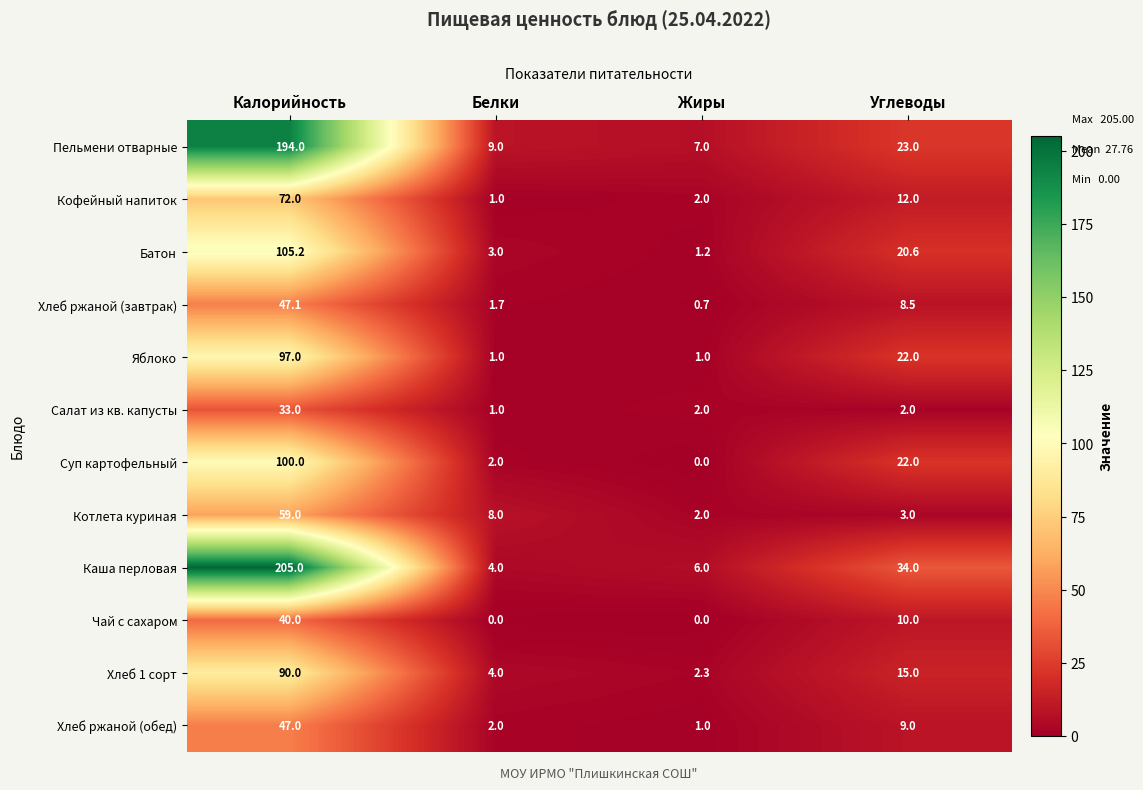

At which label is Батон closest to 53?

Углеводы